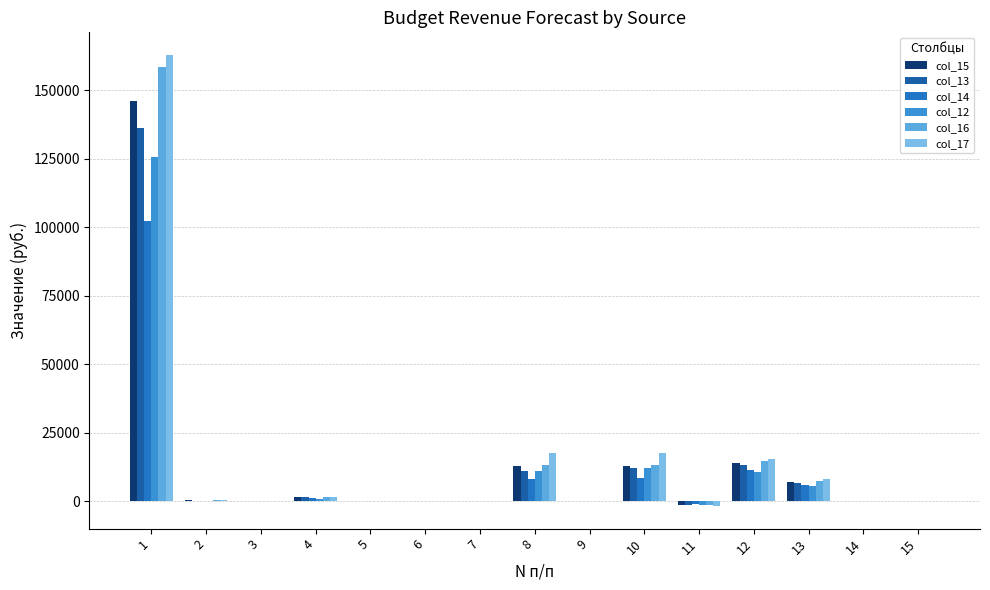

What is the sum of the col_17 values at 8 and 2?

17992.8